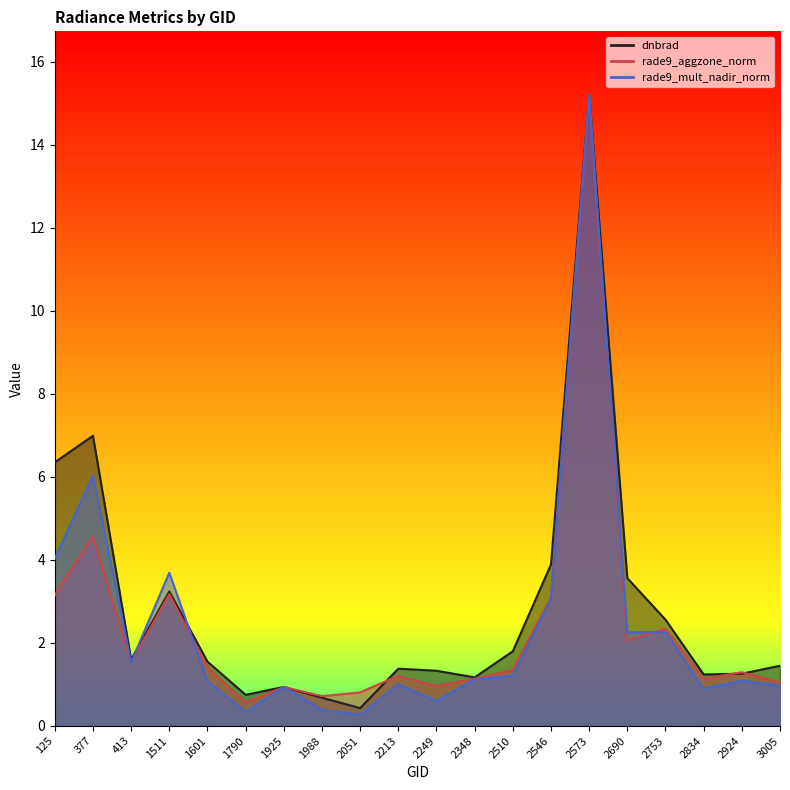

Is the value of rade9_mult_nadir_norm at 2213 greater than the value of rade9_aggzone_norm at 2546?

No